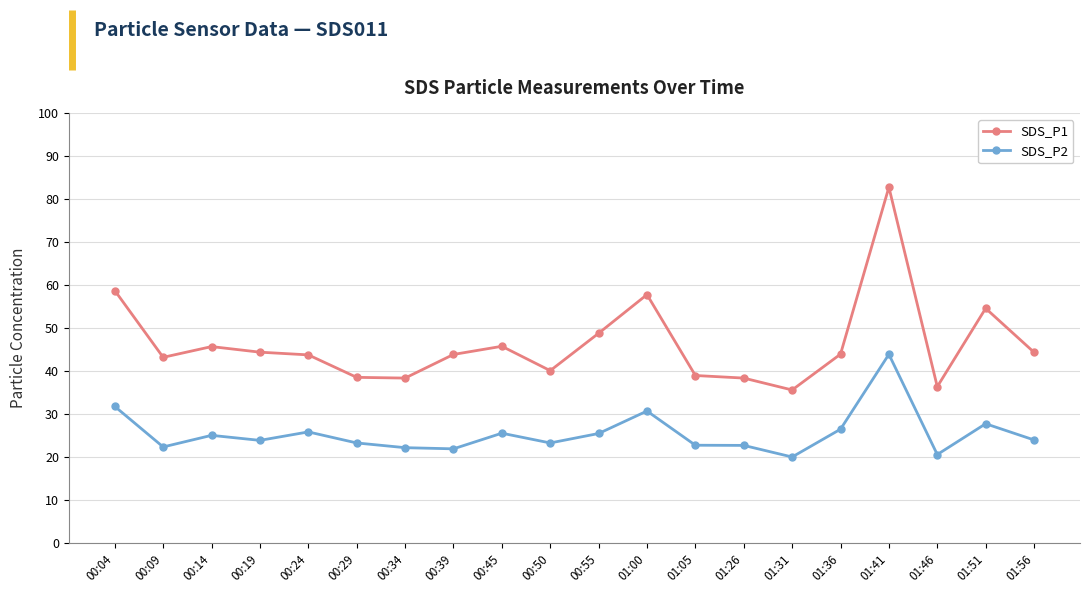

What is the total value across all series at 00:45?

71.4